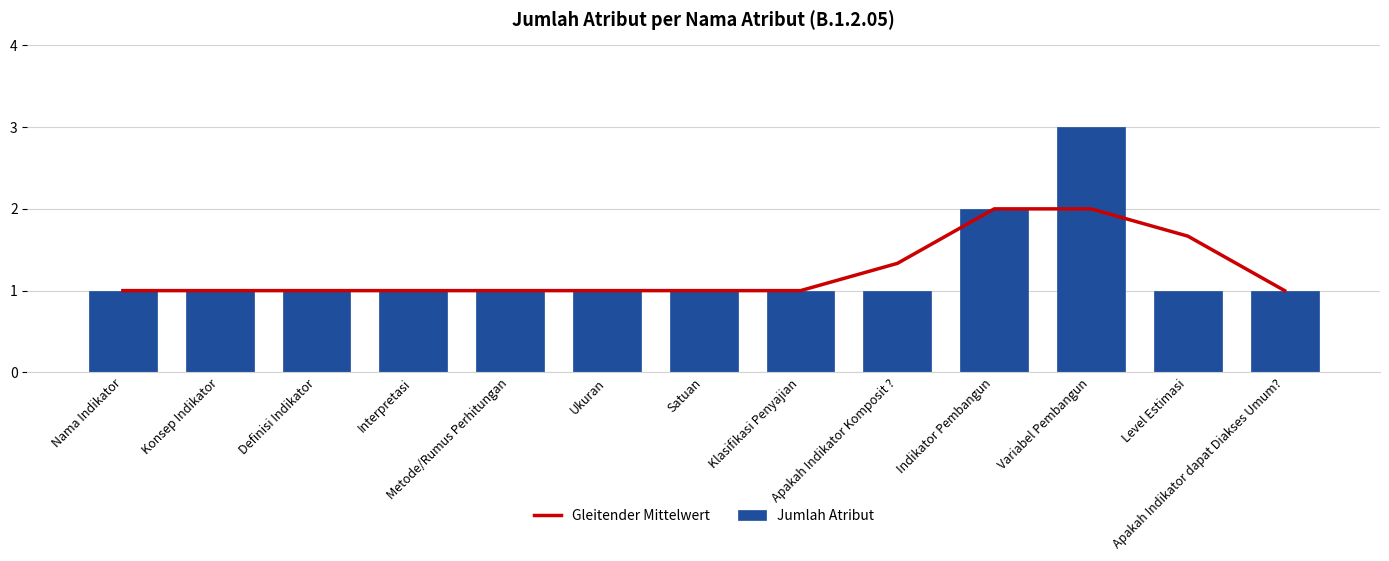

How many Jumlah Atribut values are between 1 and 2?

12